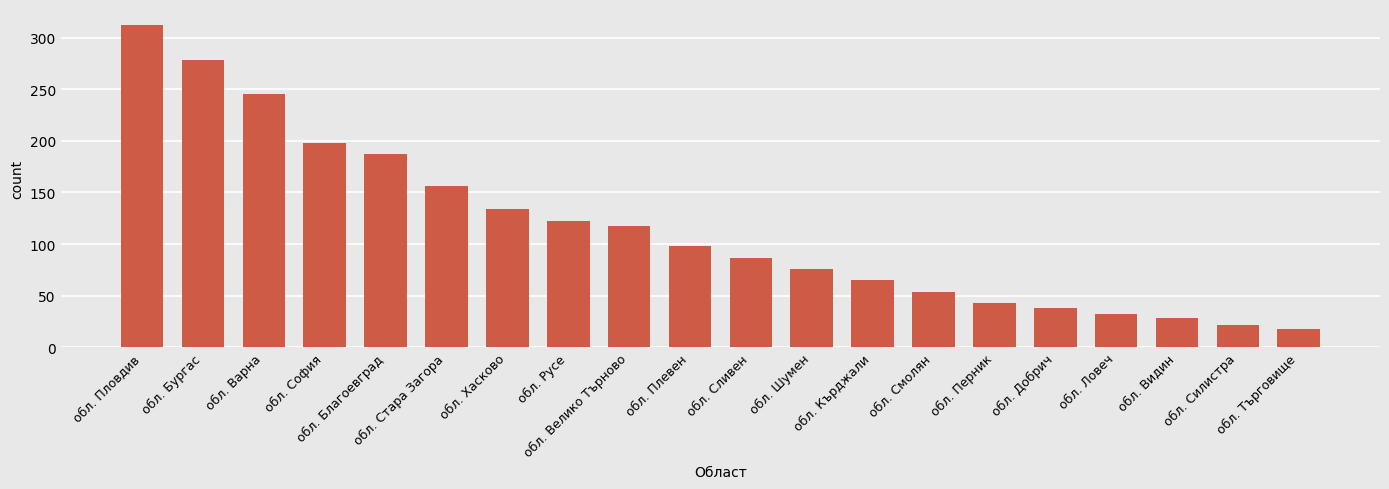

What is the sum of the values at обл. Русе and обл. Силистра?

144